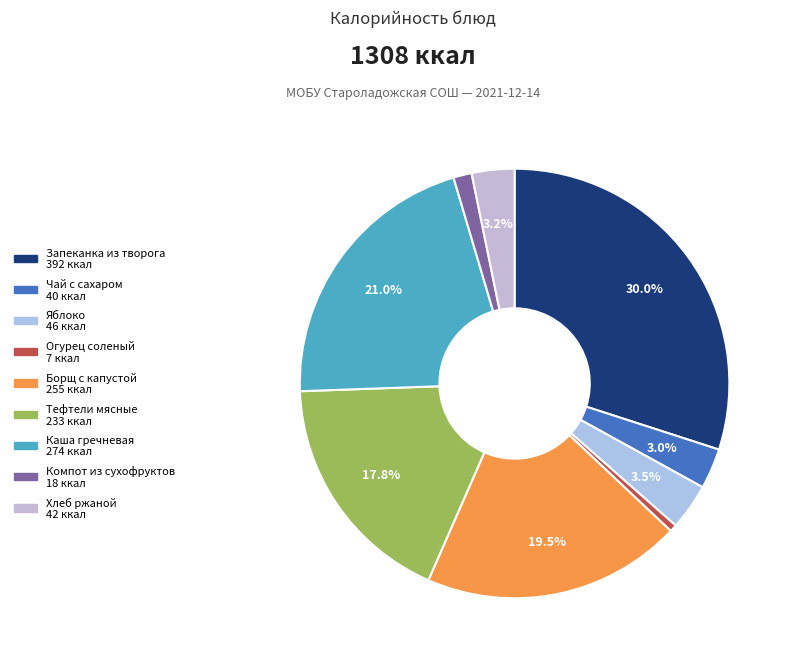

To the nearest percent, what portion does Яблоко represent?

3%